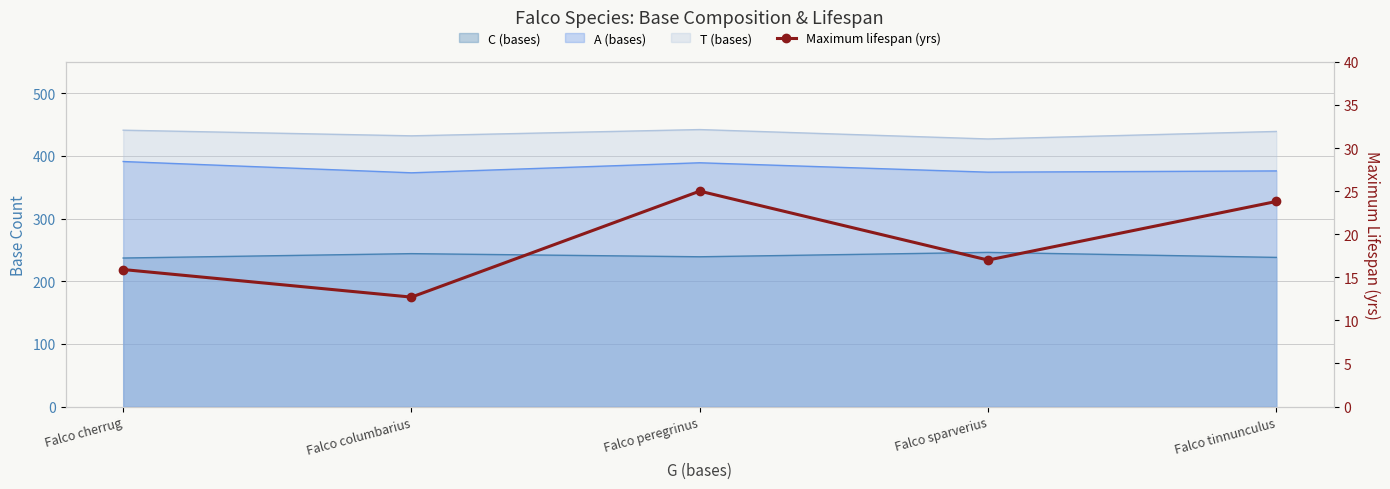

What is the difference between the values at Falco tinnunculus and Falco peregrinus?

1.2